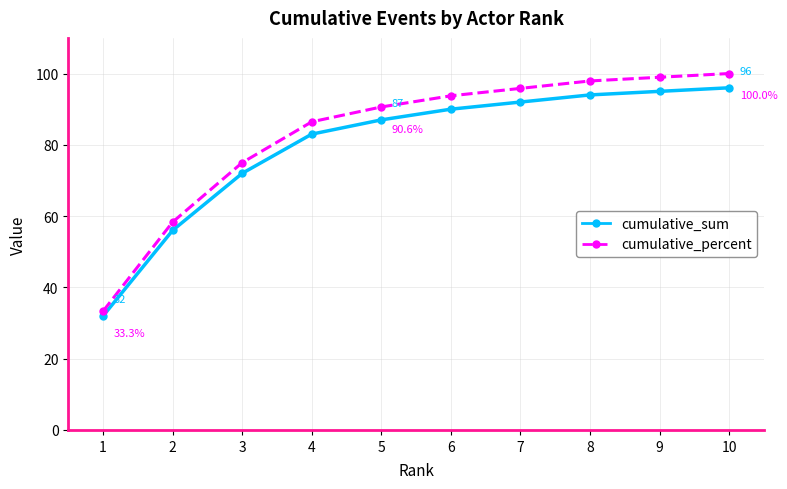

True or false: cumulative_sum and cumulative_percent intersect in this chart.

False